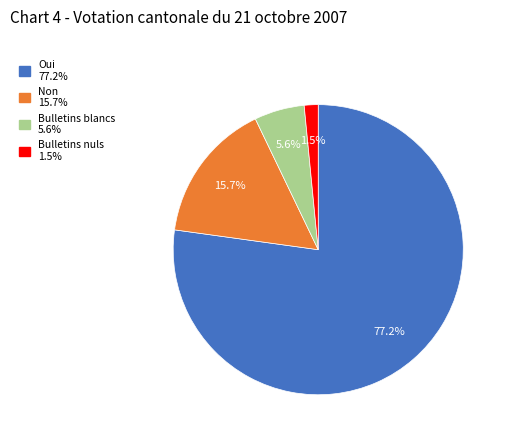

Which slice is the smallest?

Bulletins nuls